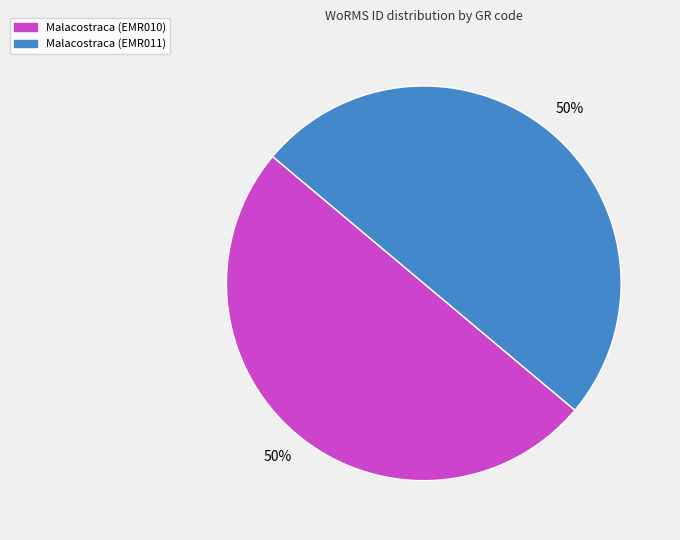

What percentage is the Malacostraca (EMR011) slice, to the nearest percent?

50%